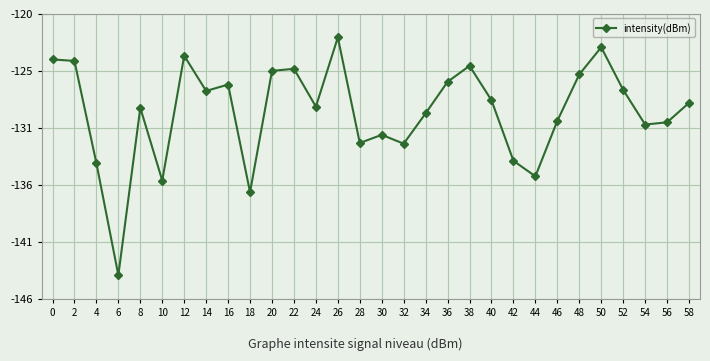

Reading left to right, extract all data points from this chart.

0=-124.4	2=-124.5	4=-133.7	6=-143.7	8=-128.7	10=-135.2	12=-124.1	14=-127.2	16=-126.7	18=-136.3	20=-125.4	22=-125.2	24=-128.6	26=-122.4	28=-131.9	30=-131.2	32=-131.9	34=-129.2	36=-126.4	38=-125.0	40=-128.1	42=-133.5	44=-134.9	46=-129.9	48=-125.7	50=-123.3	52=-127.1	54=-130.2	56=-130.0	58=-128.3